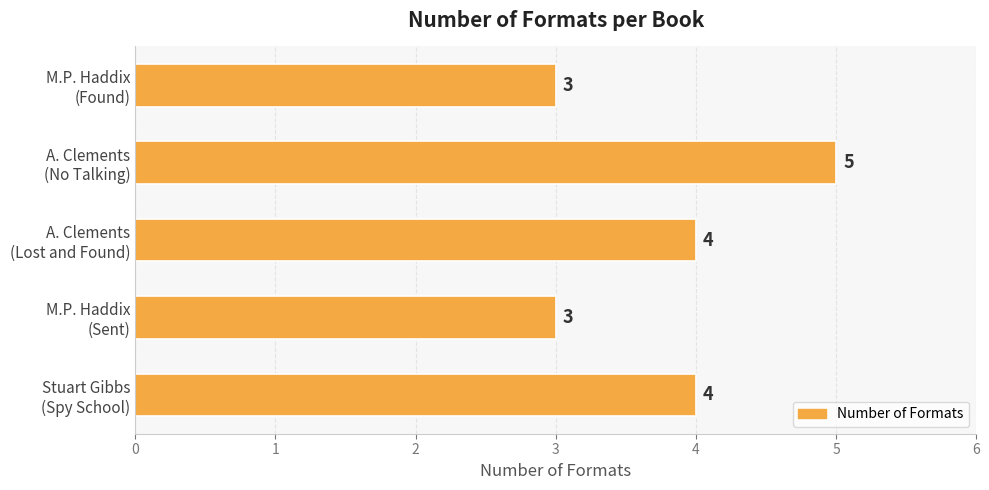

What is the average value?

4